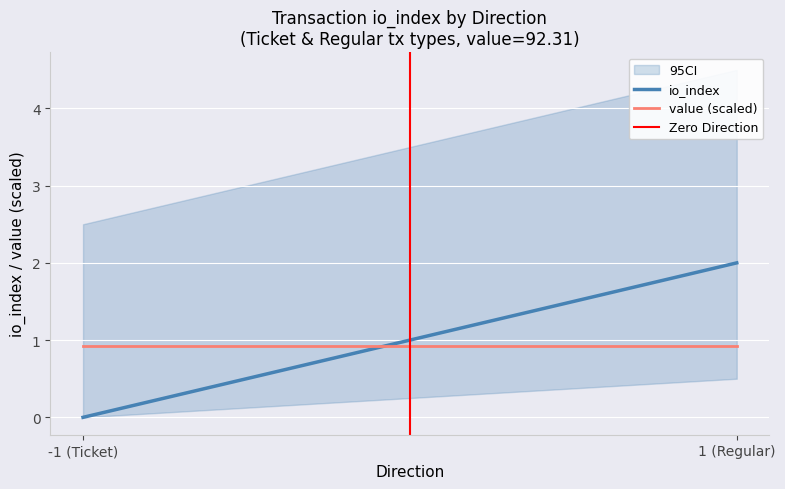

Which label corresponds to the largest value in the chart?

1 (Regular)